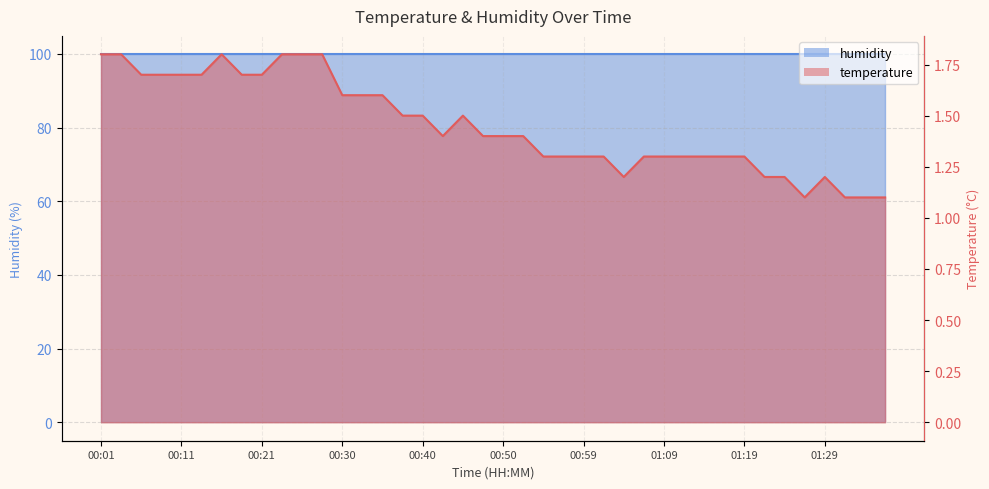

What is the average value?

1.5